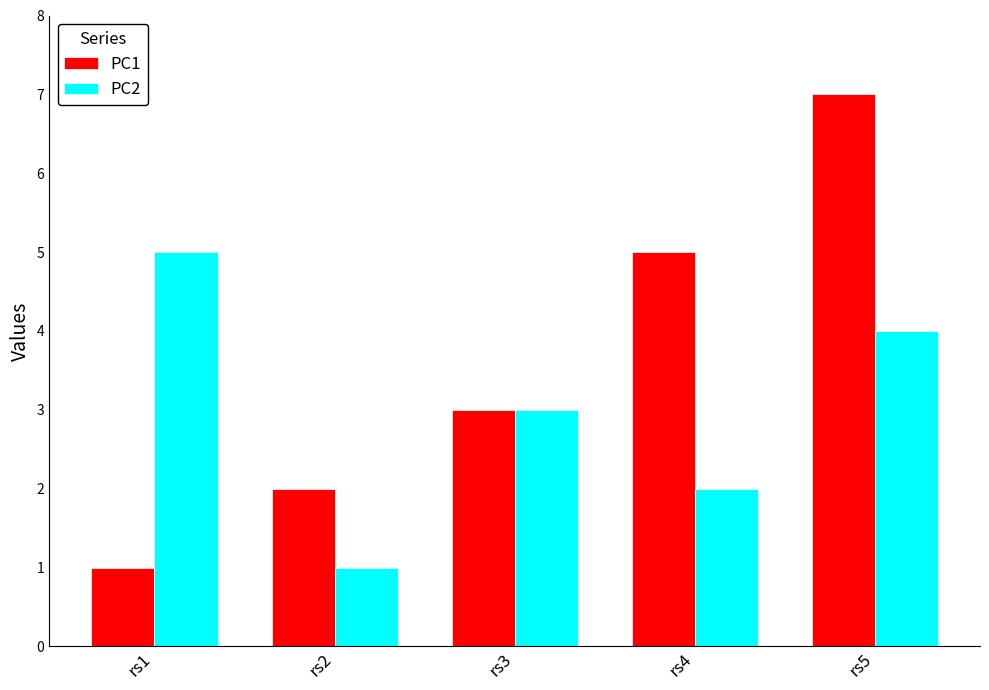

How many PC2 values are between 2 and 4?

3